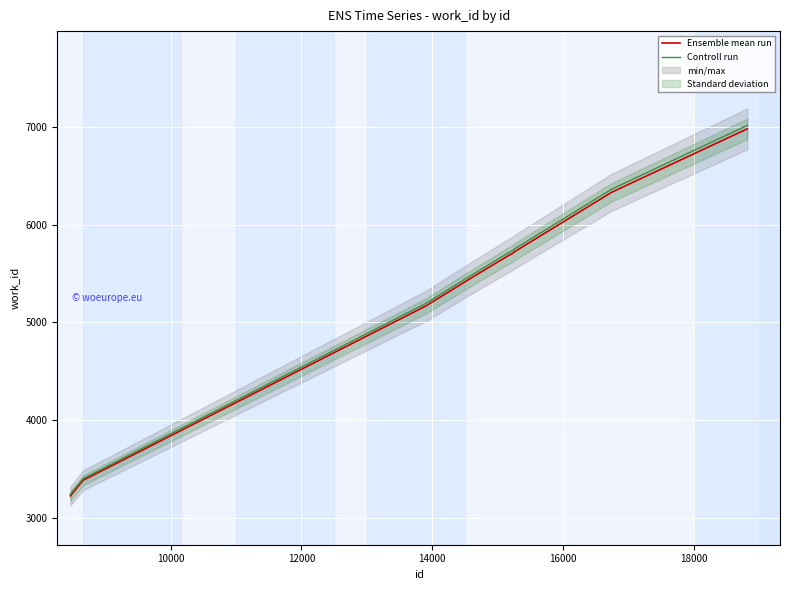

Reading left to right, transcribe all the data shown in this chart.

Ensemble mean run: 3224.0	3384.0	5166.0	5450.0	5679.0	5709.0	5720.0	6323.0	6327.0	6982.0
Controll run: 3240.1	3400.9	5191.8	5477.2	5707.4	5737.5	5748.6	6354.6	6358.6	7016.9